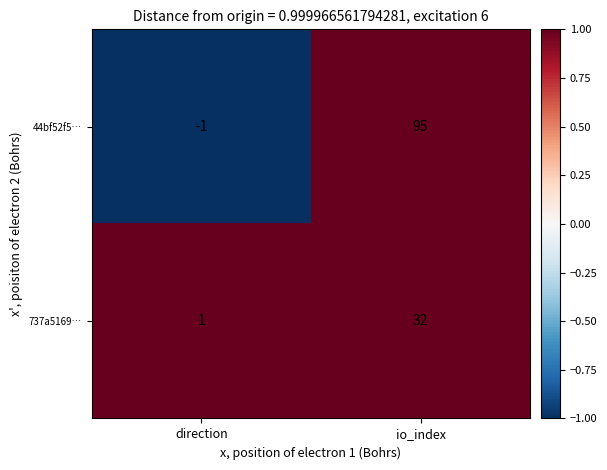

Is the value of 44bf52f5… at io_index greater than the value of 737a5169… at io_index?

Yes